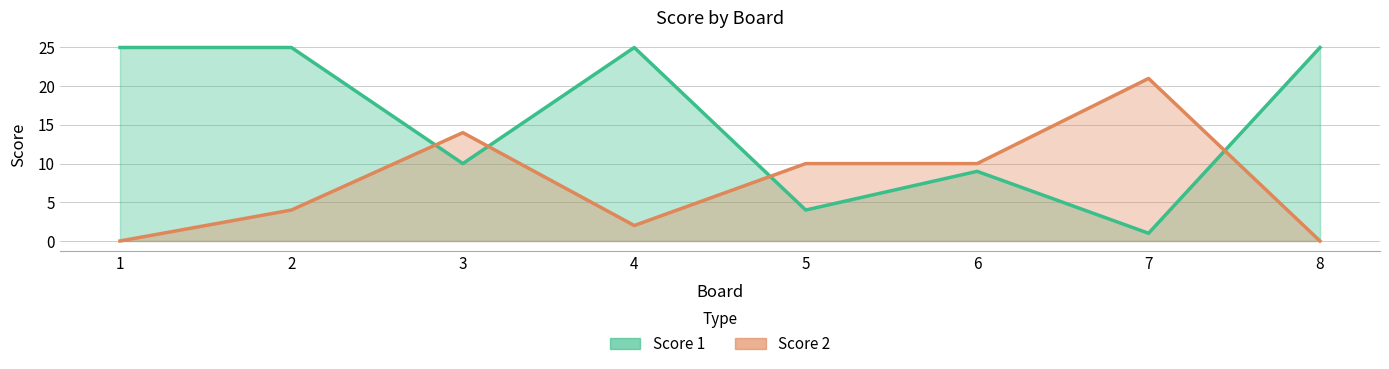

How many interior local valleys does the Score 1 series have?

3